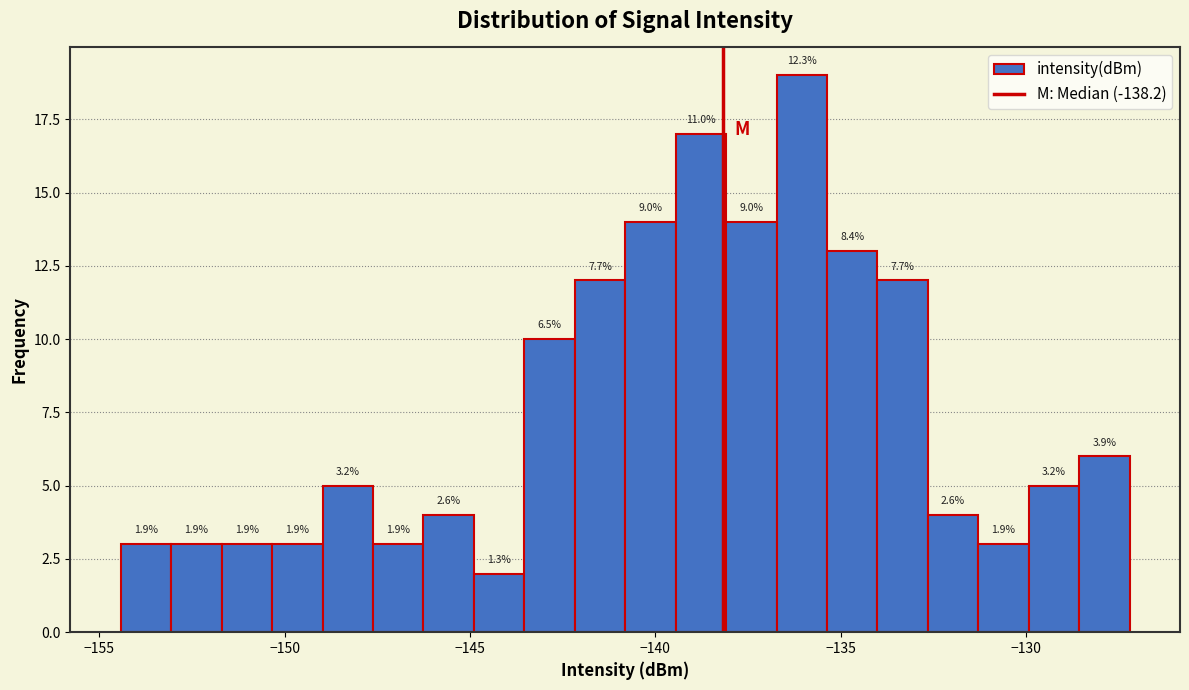

Read against the x-axis, roughly where is the centre of the tallest bar?

-136.0